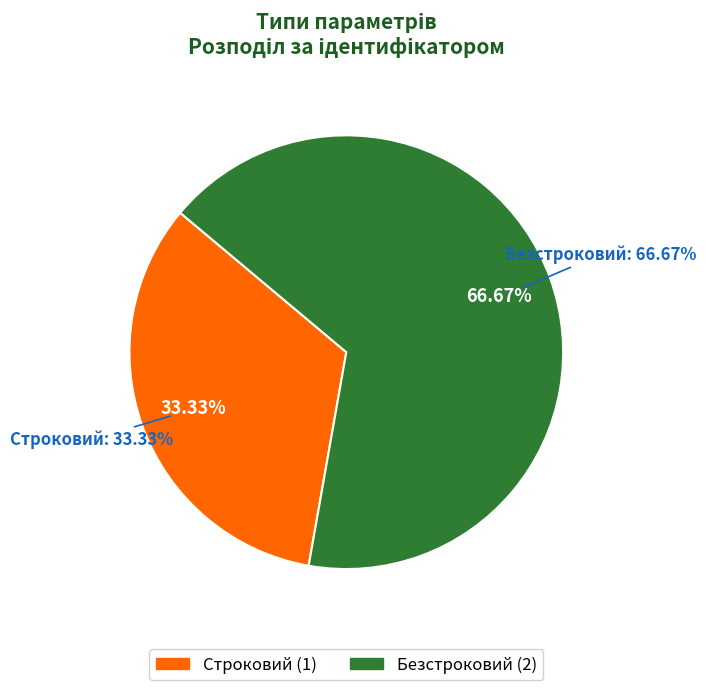

Is it true that Безстроковий is 67% of the pie?

True